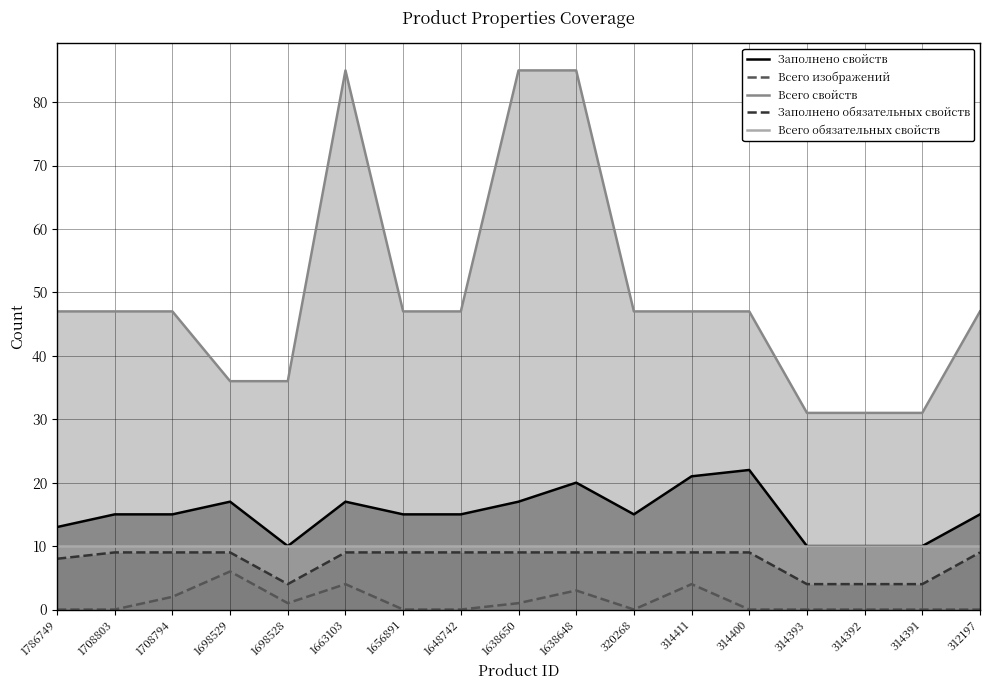

True or false: Заполнено свойств and Заполнено обязательных свойств intersect in this chart.

False